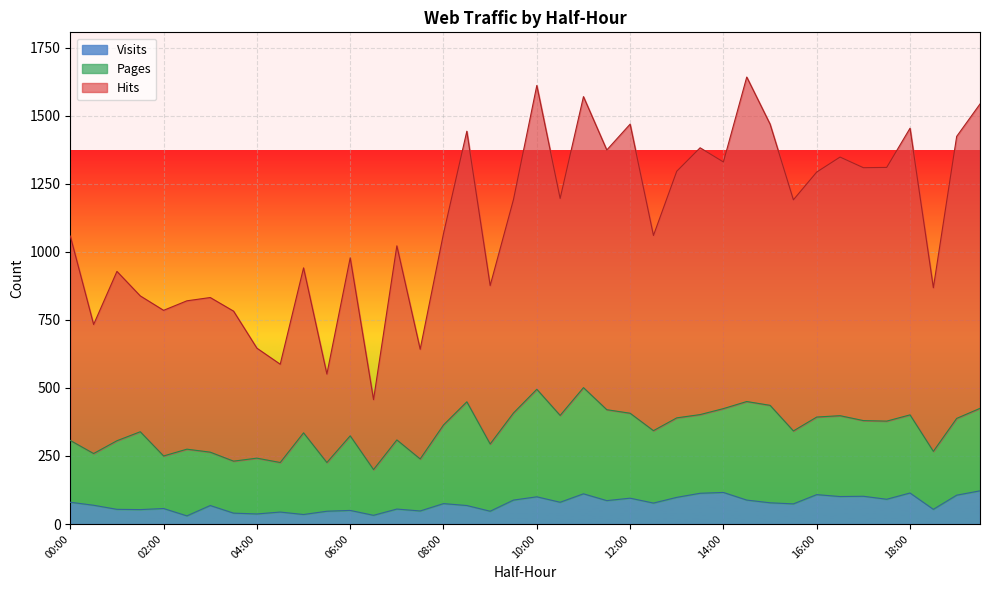

The value of Hits at 06:30 is 675. True or false?

False